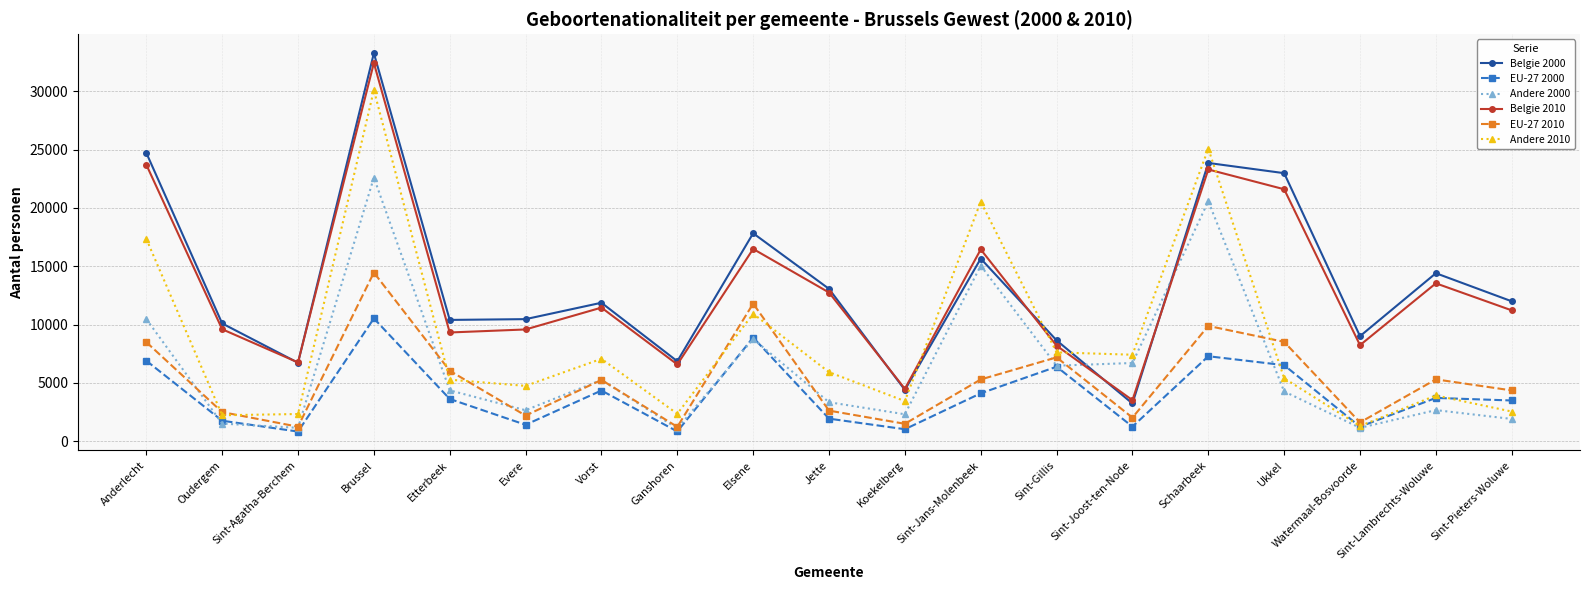

Where do Belgie 2010 and Andere 2010 first cross each other?

Koekelberg and Sint-Jans-Molenbeek